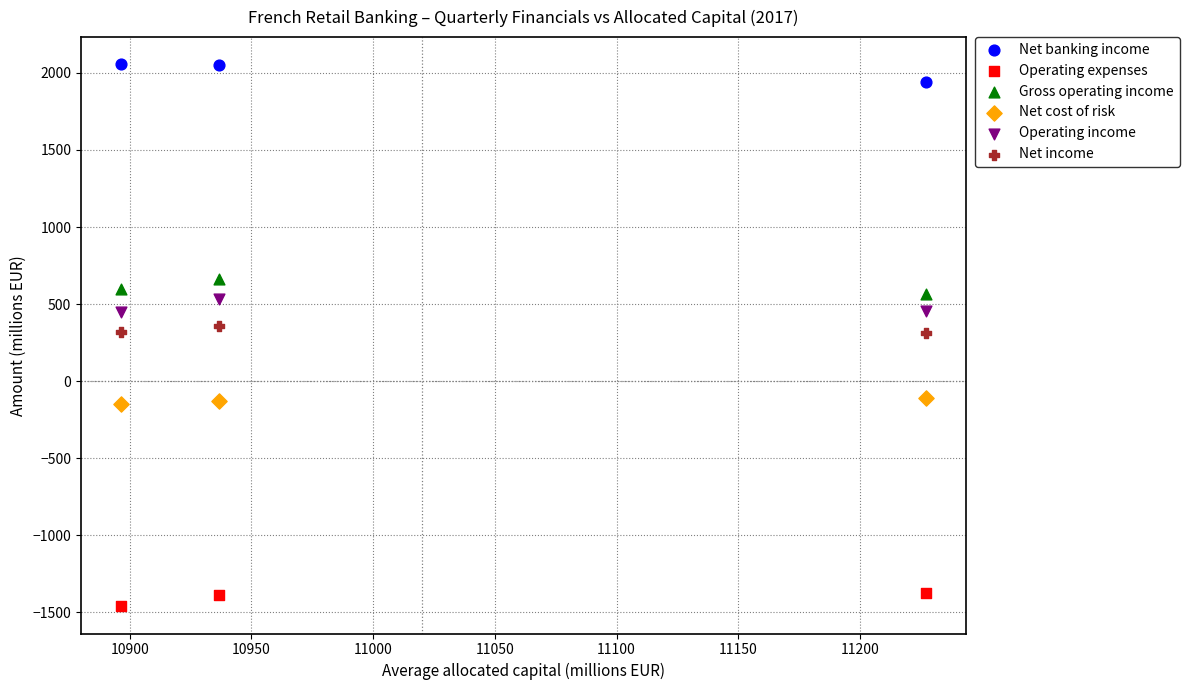

Which series reaches the minimum Y coordinate?

Operating expenses